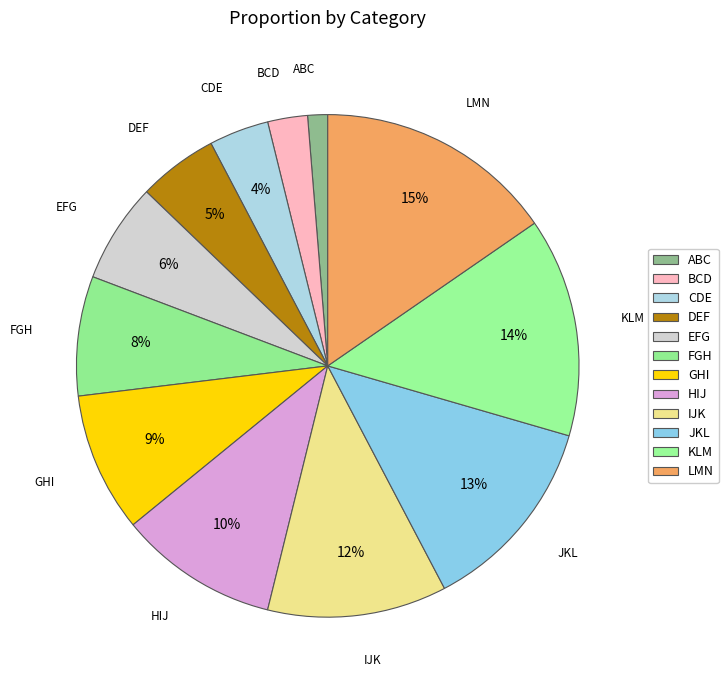

Rank the categories by value from lowest to highest.

ABC, BCD, CDE, DEF, EFG, FGH, GHI, HIJ, IJK, JKL, KLM, LMN